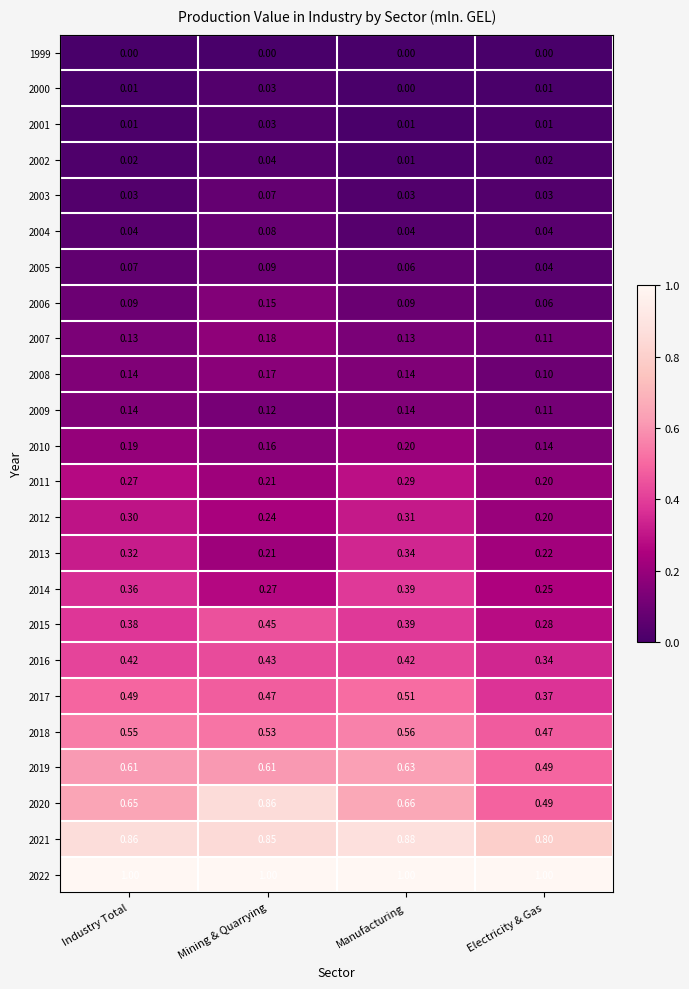

At which category is the sum across all series the highest?

Mining & Quarrying